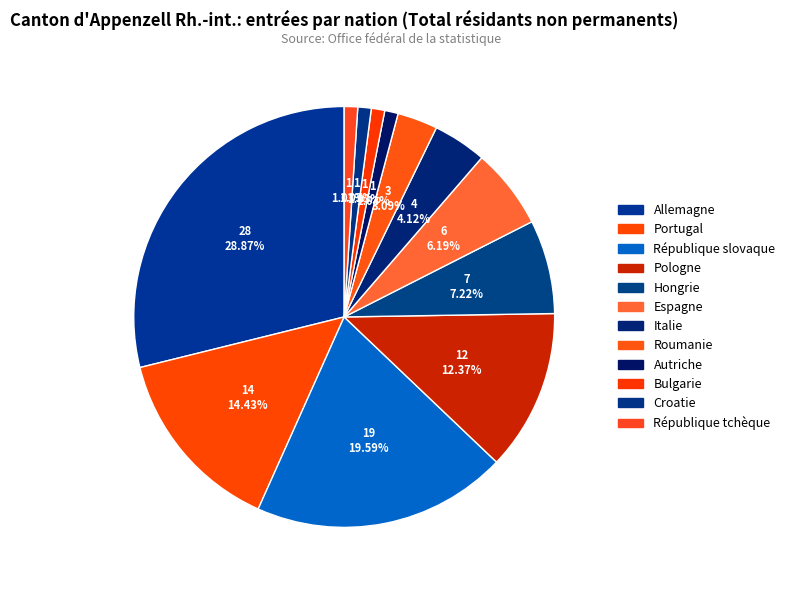

Approximately how many times larger is the value at Allemagne compared to Italie?

7.0